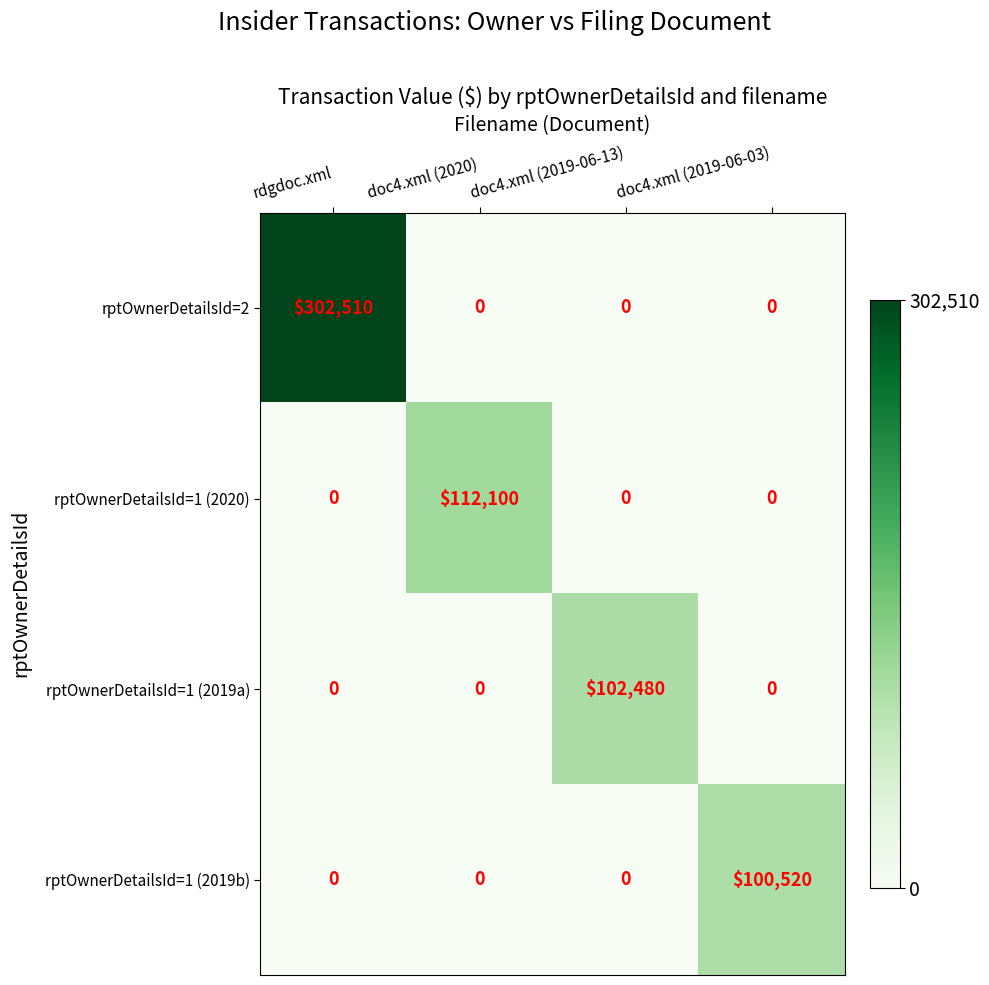

List the series in order of their peak value, highest first.

rptOwnerDetailsId=2, rptOwnerDetailsId=1 (2020), rptOwnerDetailsId=1 (2019a), rptOwnerDetailsId=1 (2019b)